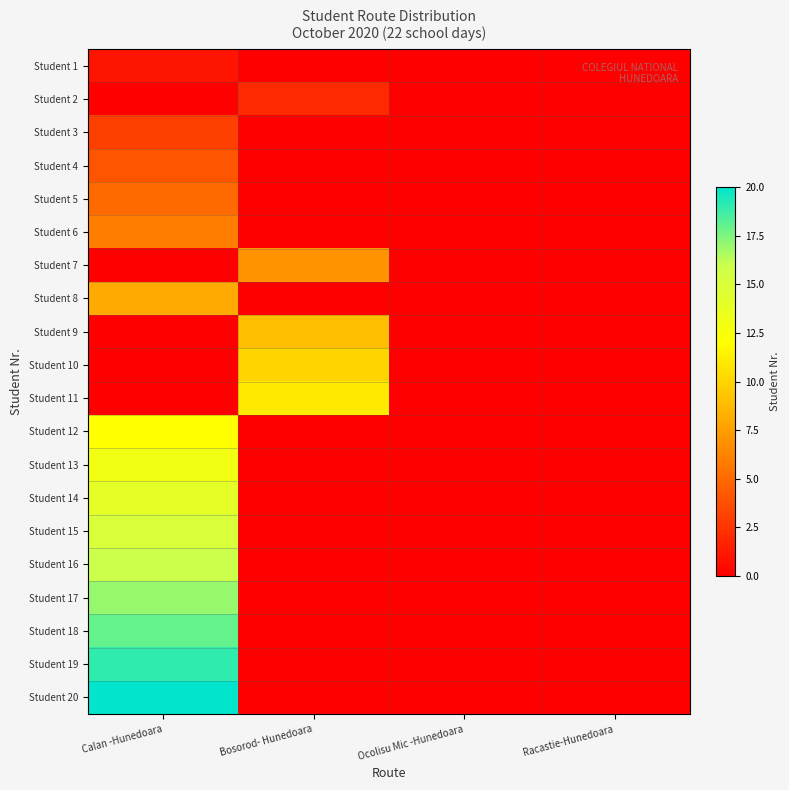

Between Bosorod- Hunedoara and Ocolisu Mic -Hunedoara, which is larger?

Bosorod- Hunedoara